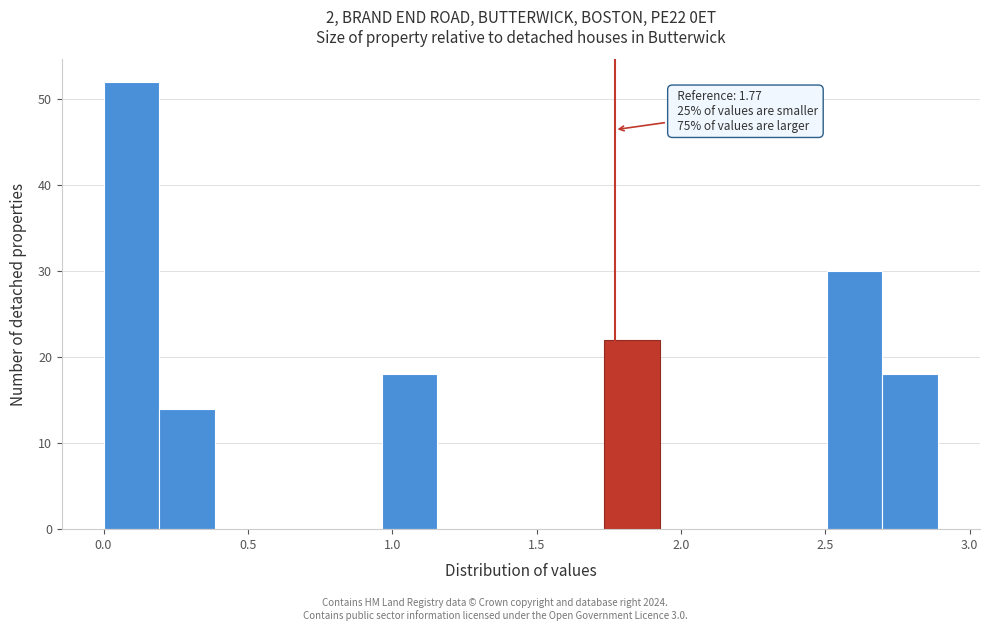

Read against the x-axis, roughly where is the centre of the tallest bar?

0.10